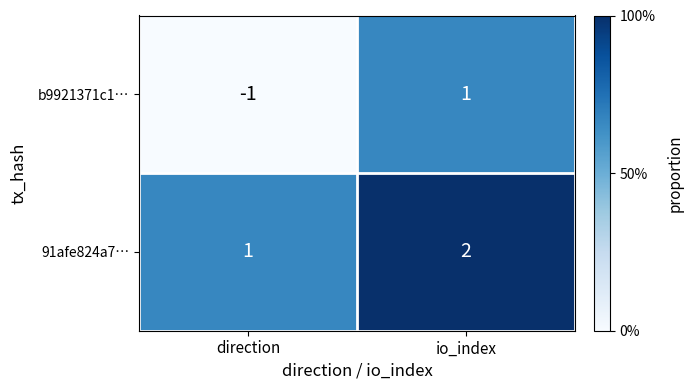

Where is b9921371c1… nearest to the value 0?

direction